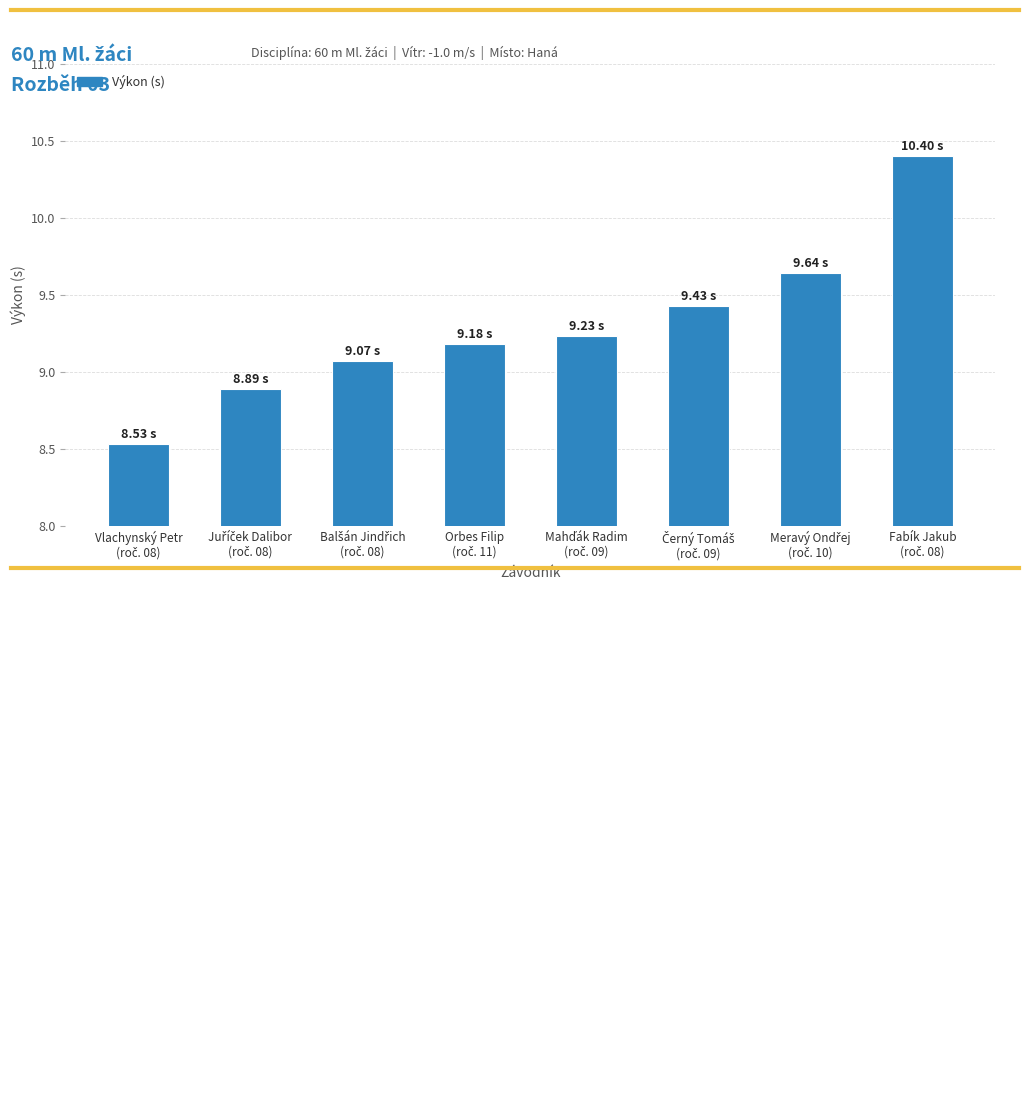

What is the sum of all values?

74.4